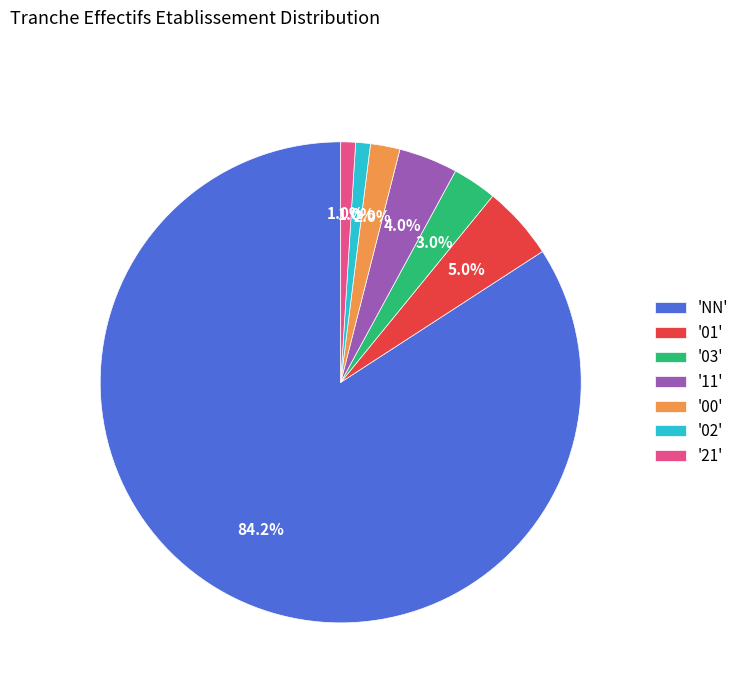

Does any single category account for the majority?

Yes